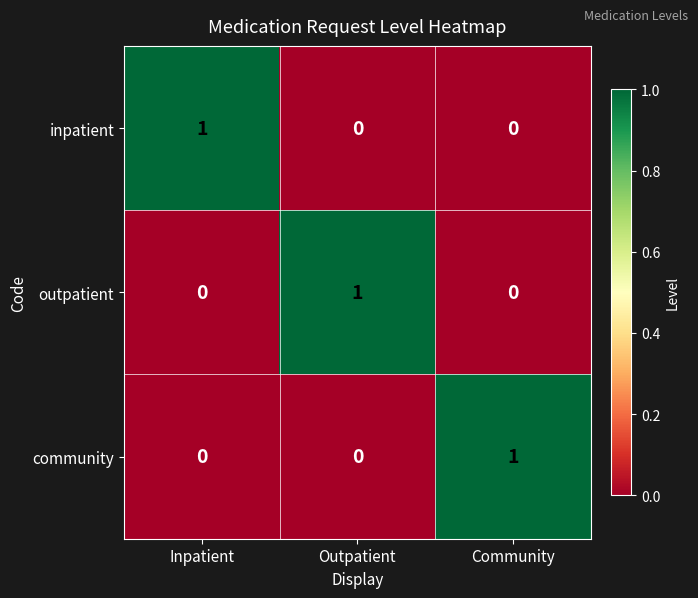

Which category has the highest value in the community series?

Community